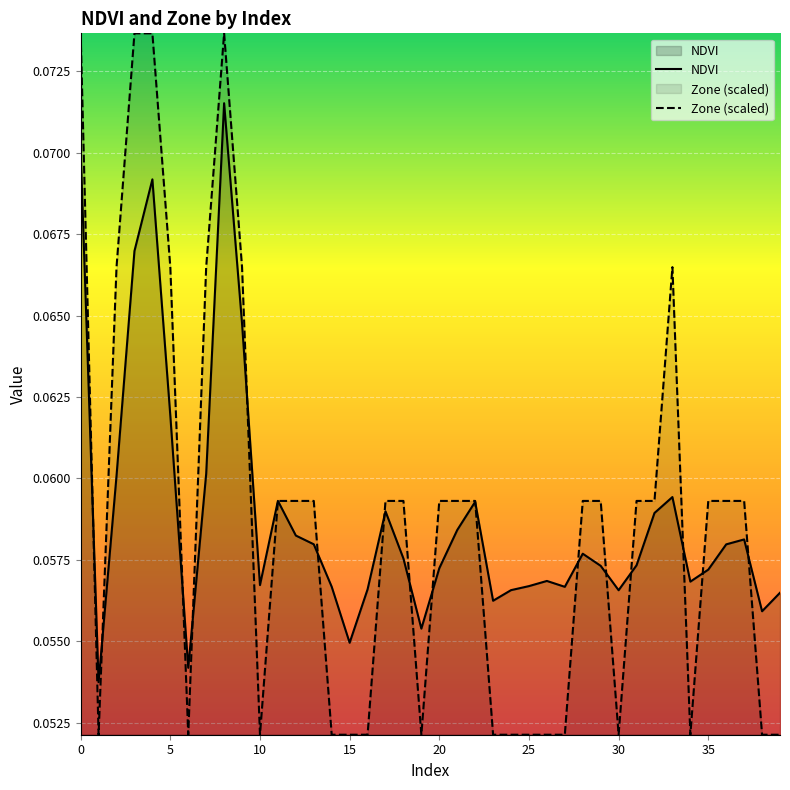

What are all the series names shown in the legend?

NDVI, Zone (scaled)